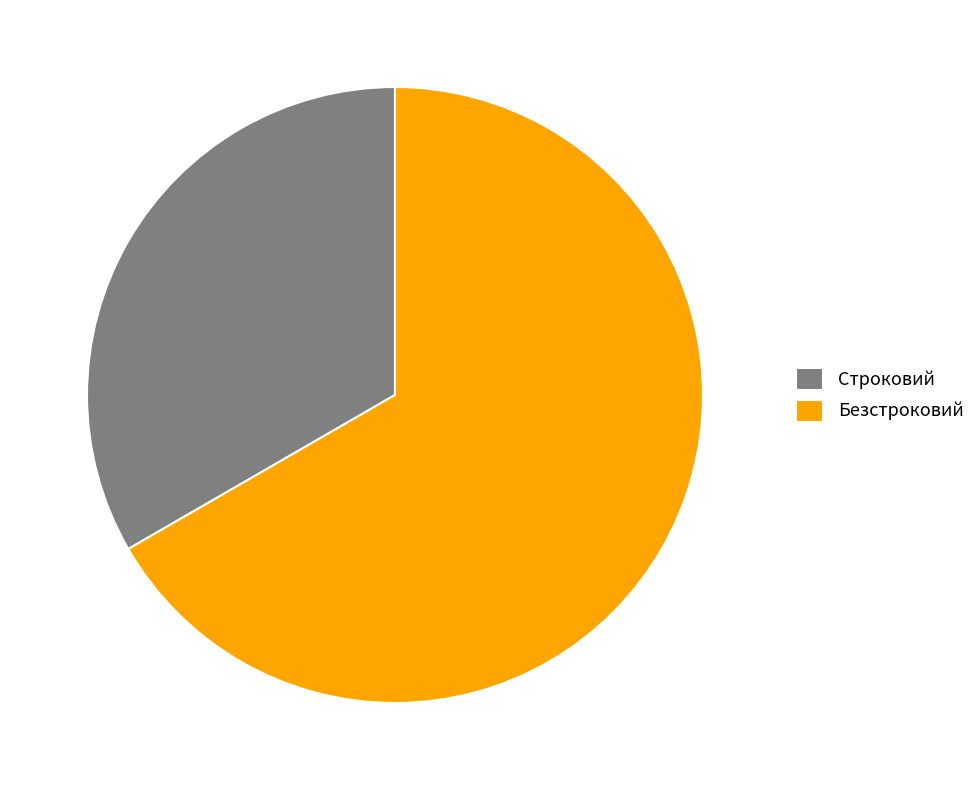

Is there any slice that represents more than half of the pie?

Yes